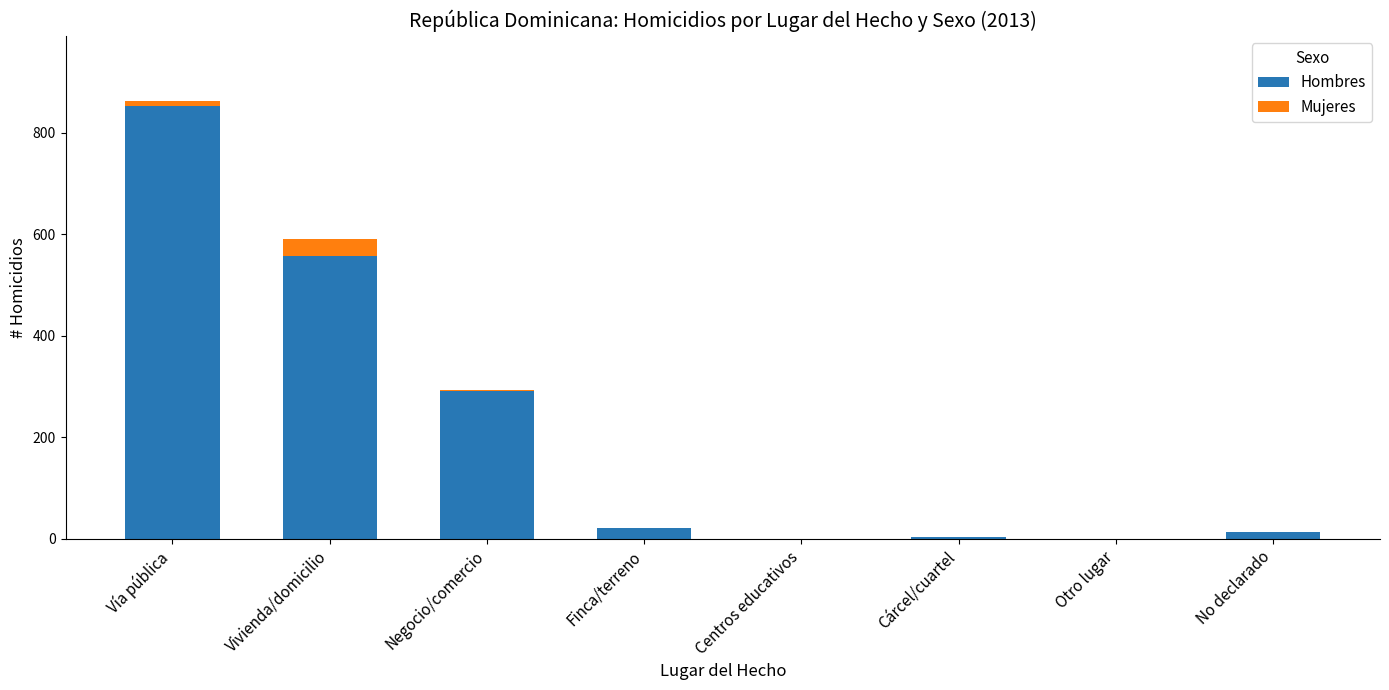

What is the sum of the Hombres values at Cárcel/cuartel and Negocio/comercio?

294